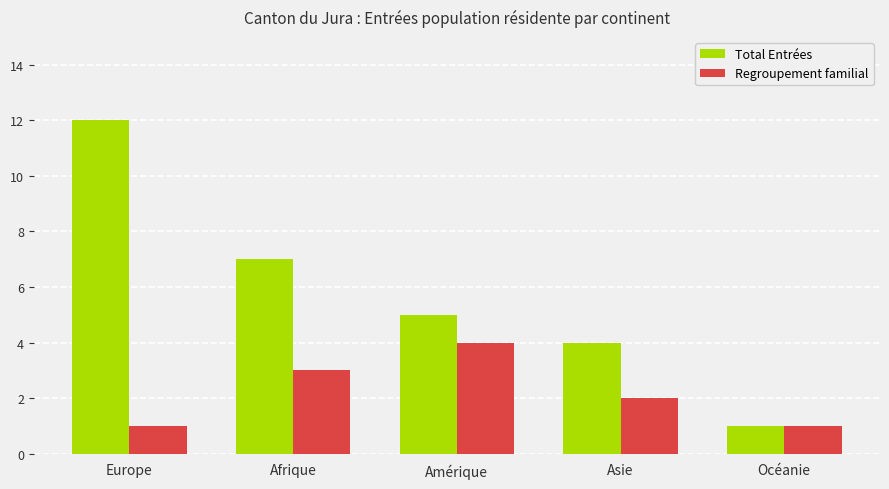

Reading right to left, what are all the values shown in this chart?

Total Entrées: 1	4	5	7	12
Regroupement familial: 1	2	4	3	1